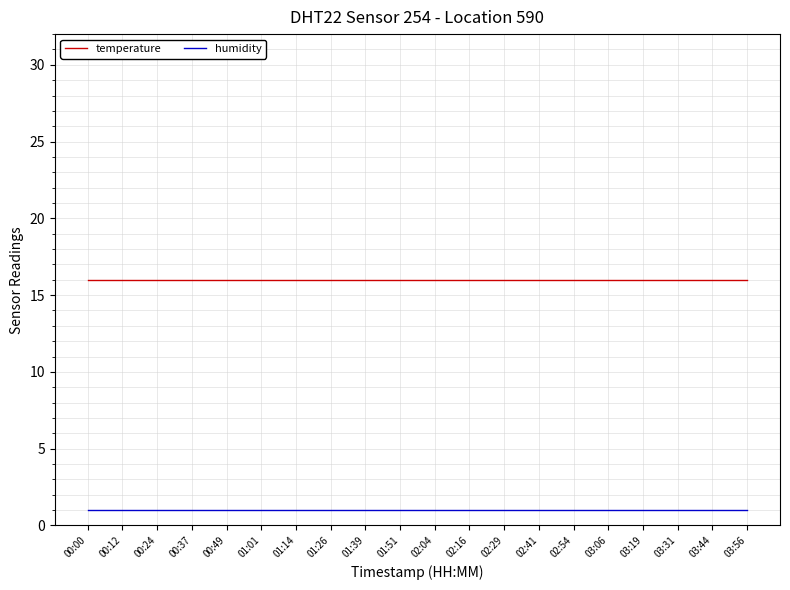

What is the greatest value displayed?

16